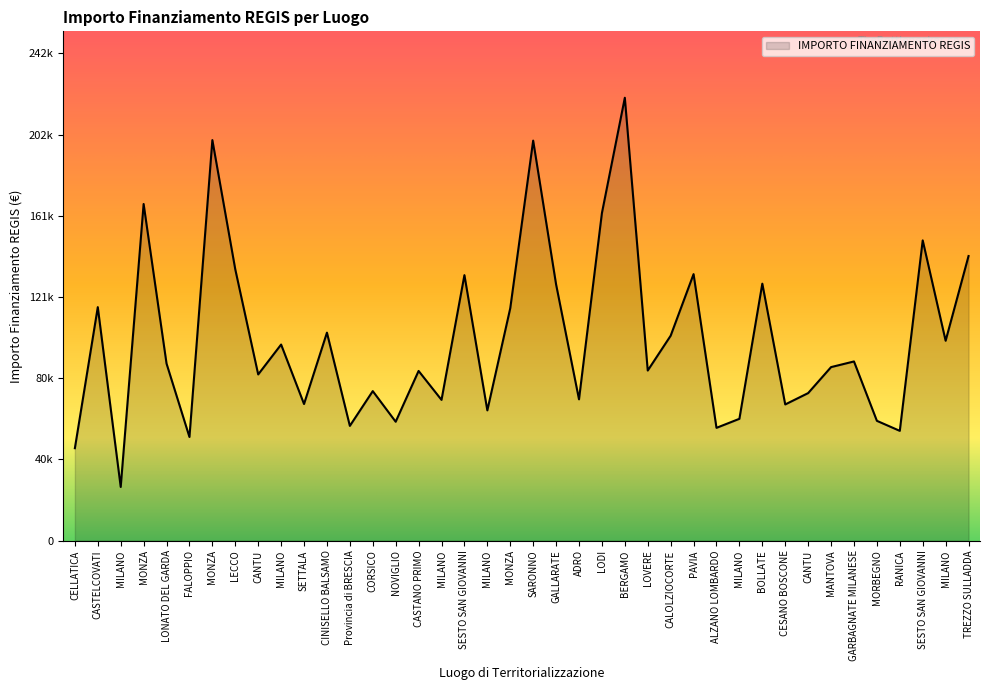

What value does the data have at ALZANO LOMBARDO?

56181.6